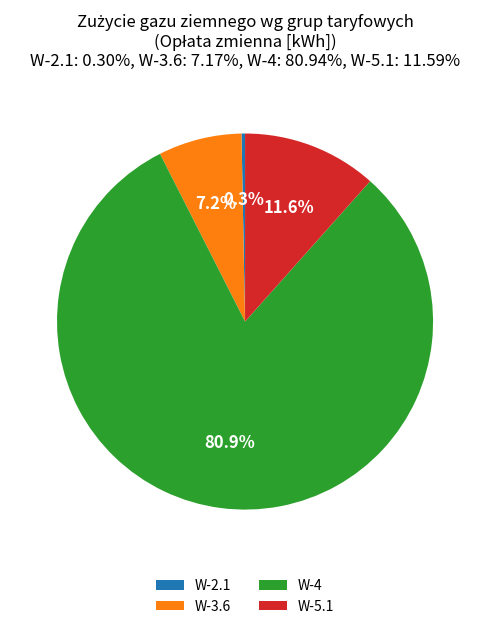

What is the majority slice?

W-4